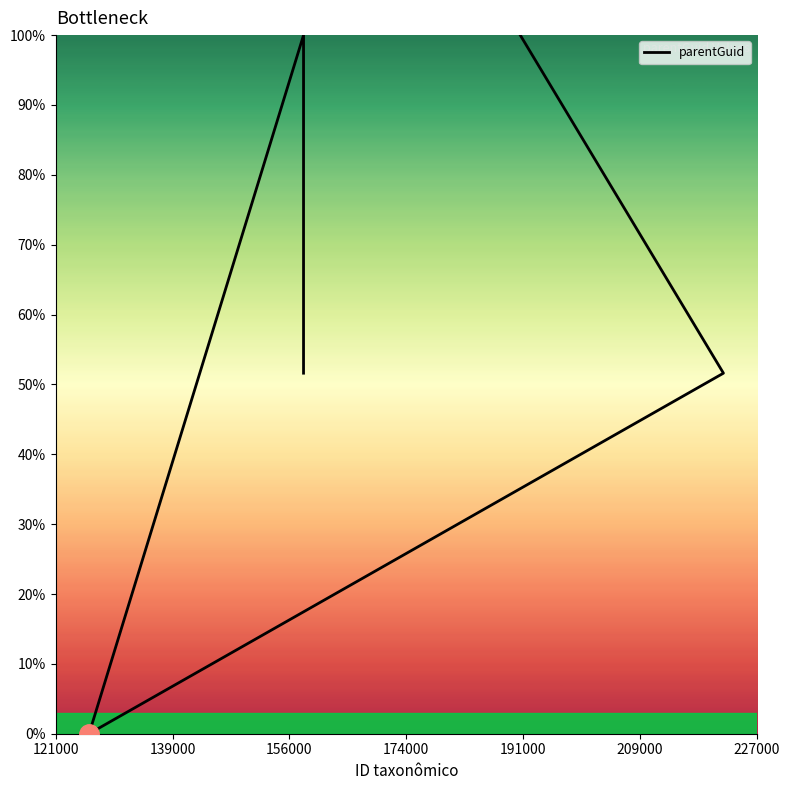

What is the ratio of the value at 121000 to the value at 191000?

0.5